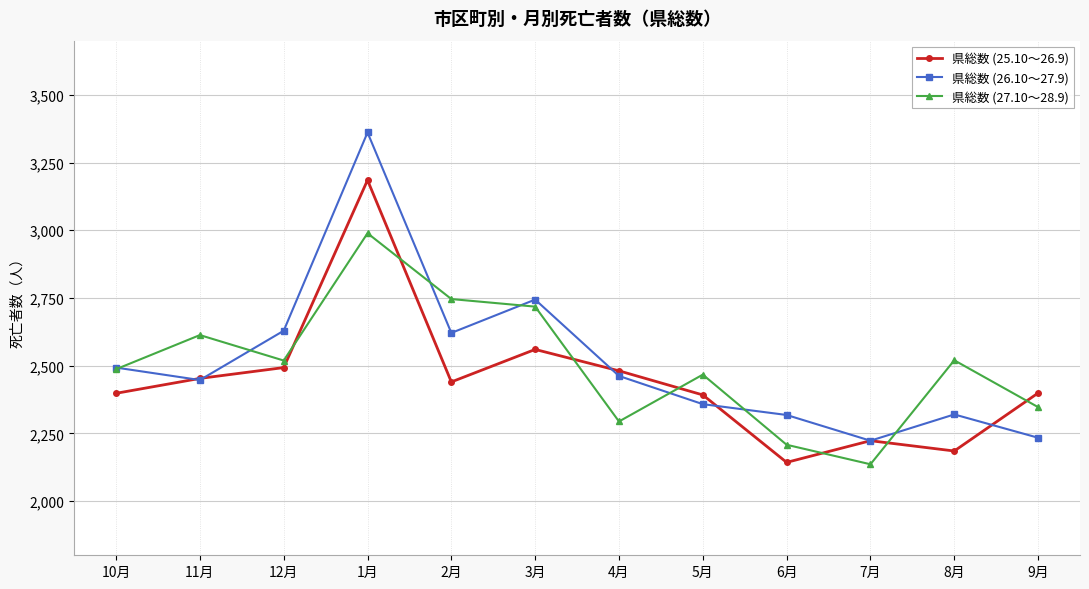

How many lines are shown in the chart?

3